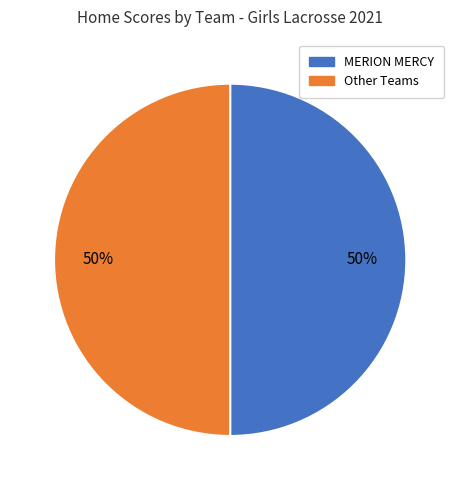

What is the ratio of the value at MERION MERCY to the value at Other Teams?

1.0